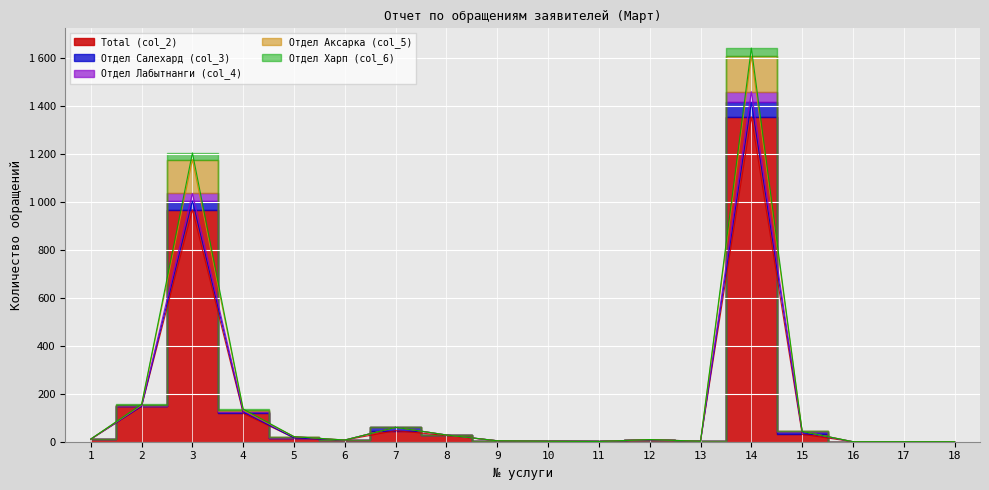

At which category is the sum across all series the highest?

14